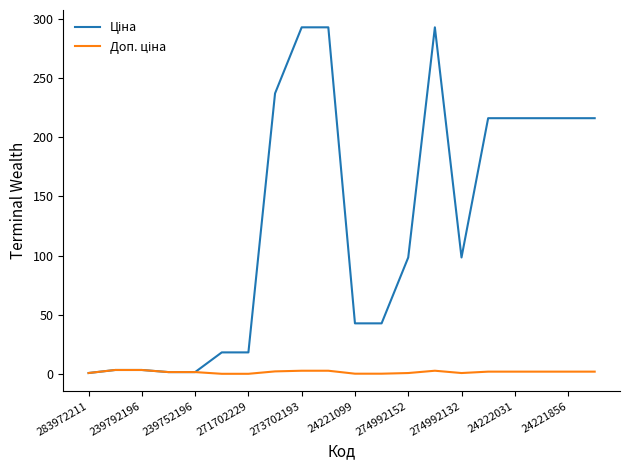

What is the greatest value displayed?

292.8